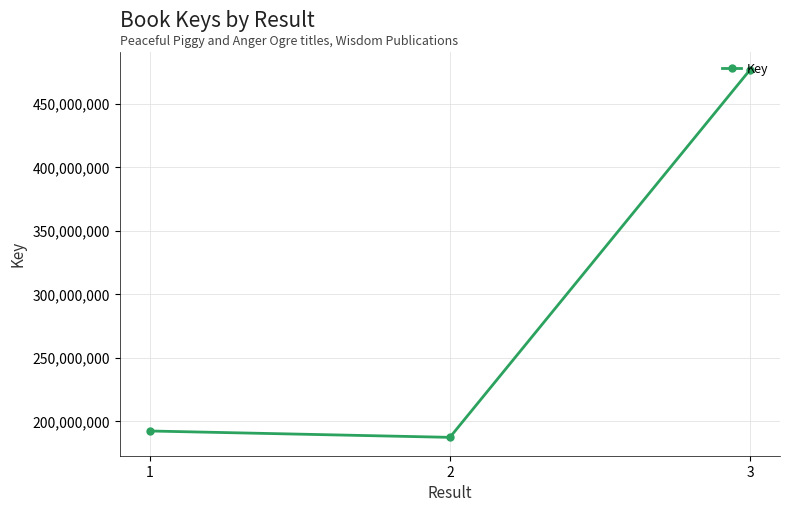

Approximately how many times larger is the value at 1 compared to 3?

0.4